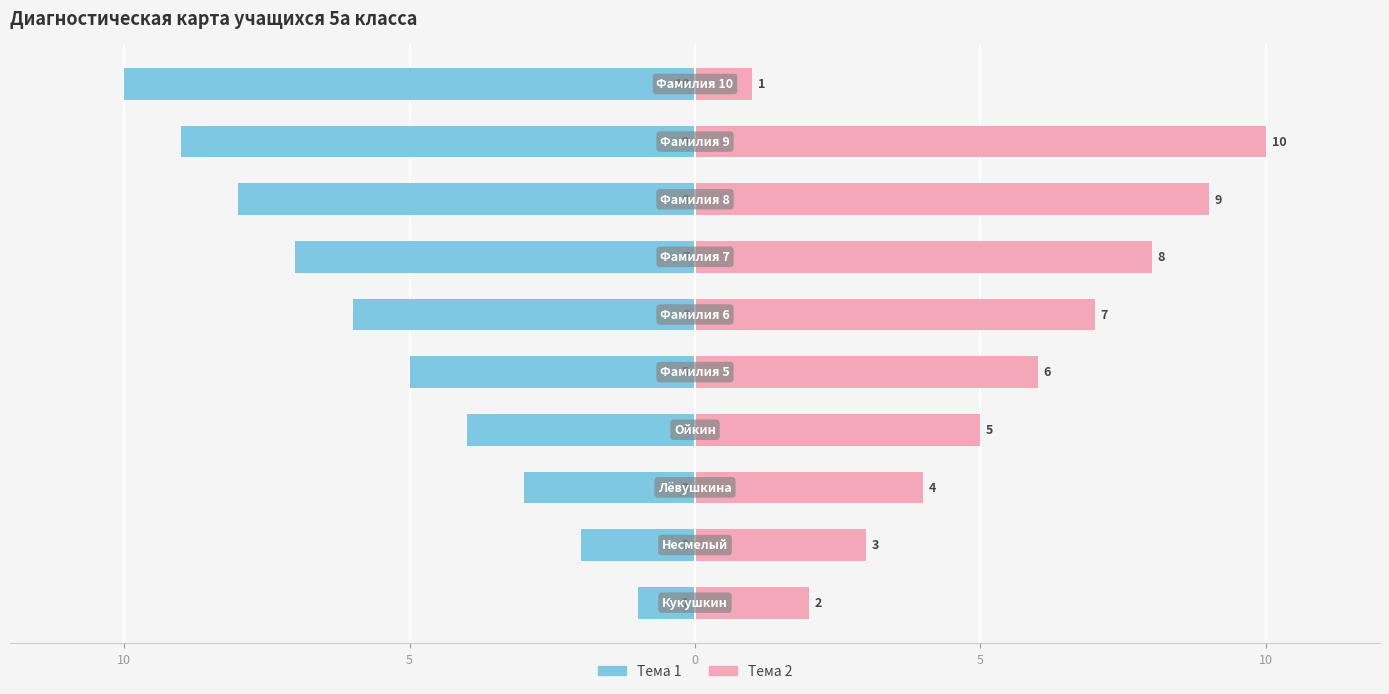

Is it true that Тема 1 equals -5 at 0?

False